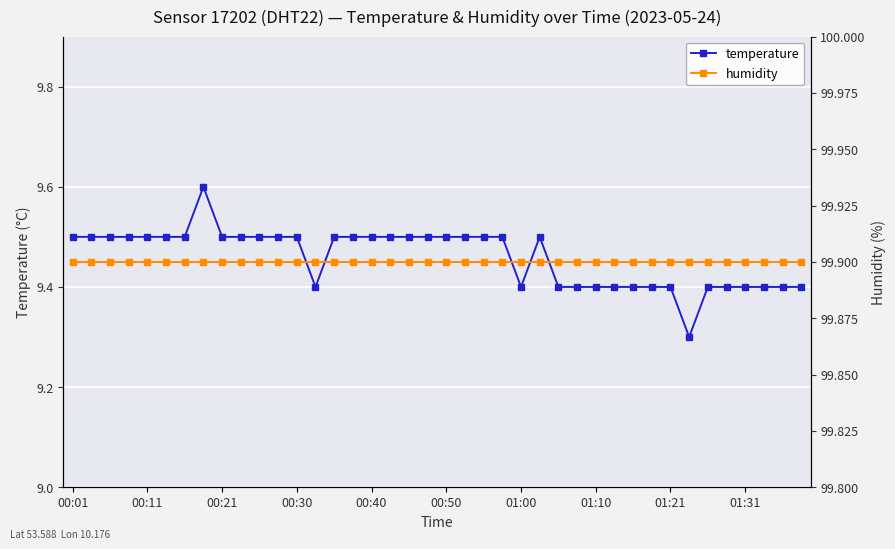

The temperature series shows 3.5 at 00:11. True or false?

False